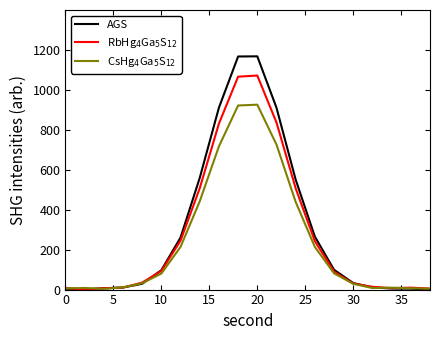

What is the maximum value for RbHg$_4$Ga$_5$S$_{12}$?

1071.8